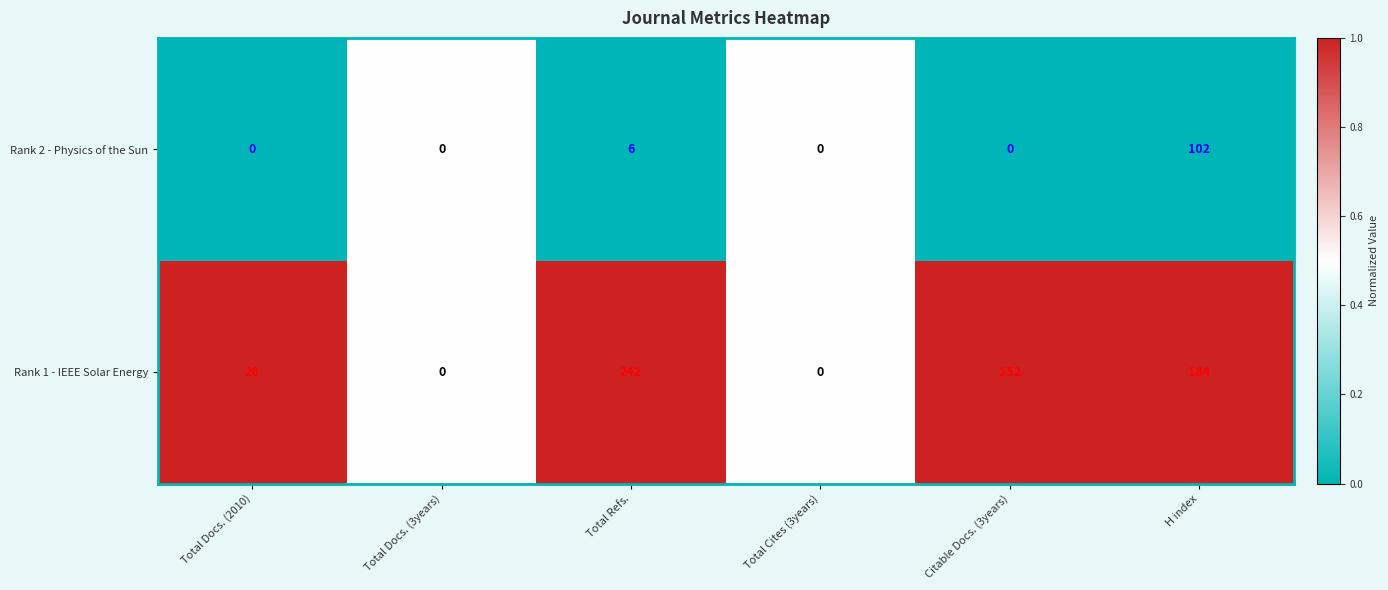

What is the maximum value for Rank 2 - Physics of the Sun?

102